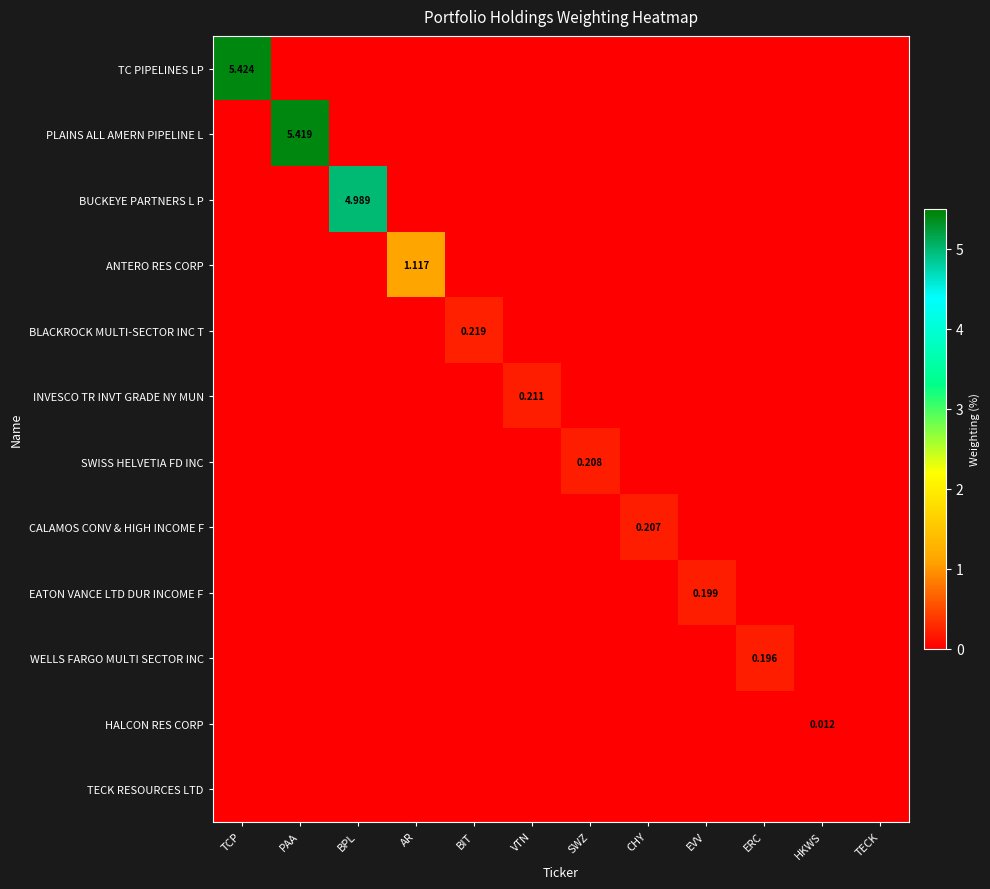

The WELLS FARGO MULTI SECTOR INC series shows 0.0 at TECK. True or false?

True